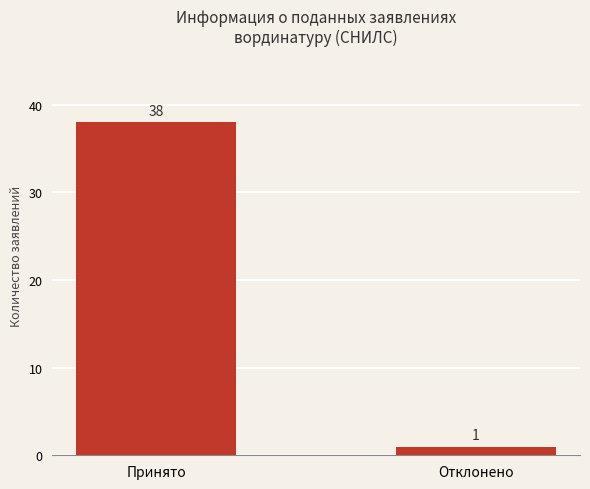

What is the maximum value shown in the chart?

38